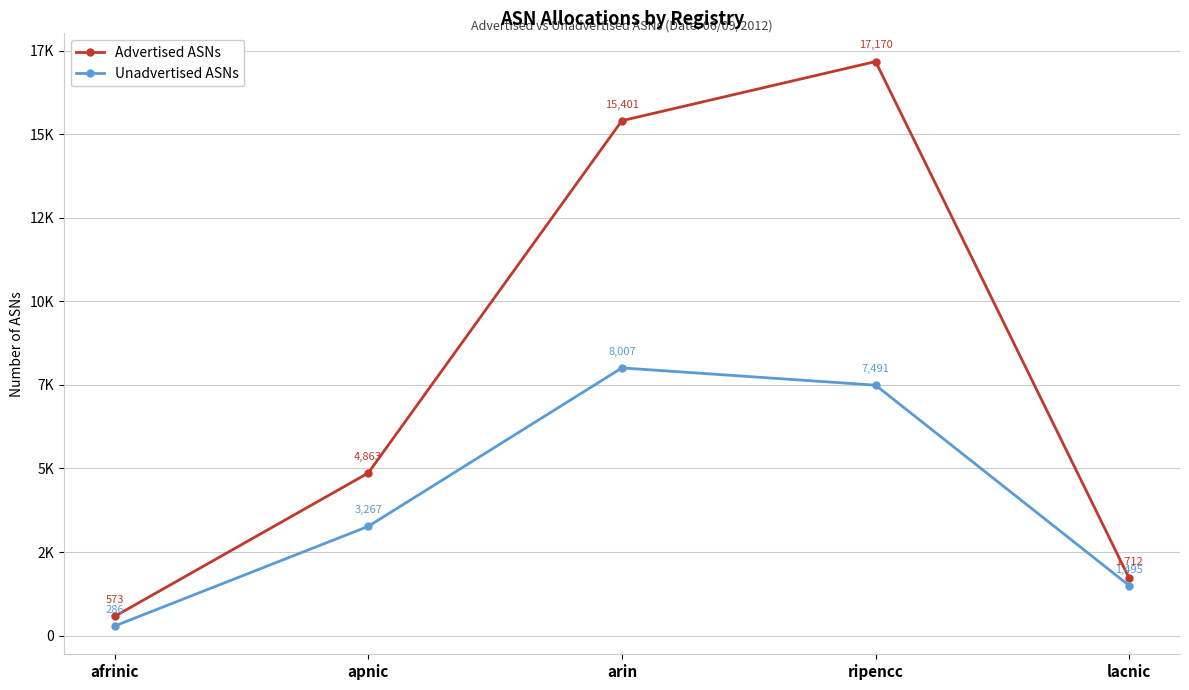

Reading left to right, list all the values displayed in this chart.

Advertised ASNs: afrinic=573	apnic=4863	arin=15401	ripencc=17170	lacnic=1712
Unadvertised ASNs: afrinic=286	apnic=3267	arin=8007	ripencc=7491	lacnic=1495